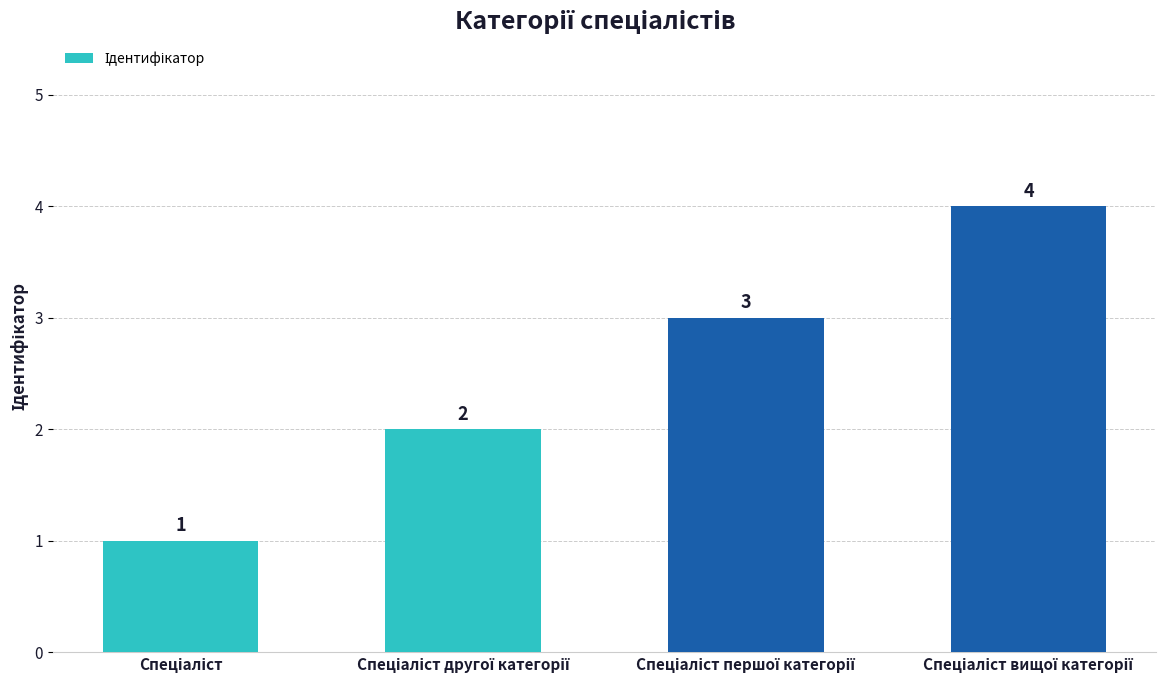

What is the value of the 3rd bar from the left?

3